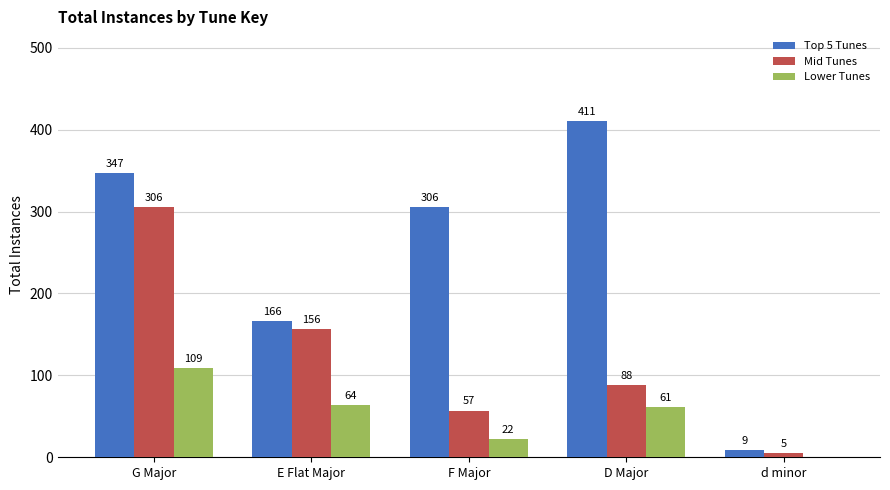

What are all the series names shown in the legend?

Top 5 Tunes, Mid Tunes, Lower Tunes